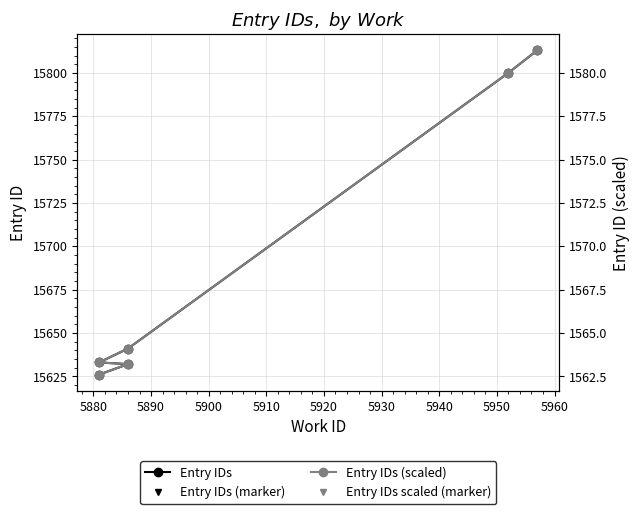

Does the chart have visible grid lines?

Yes